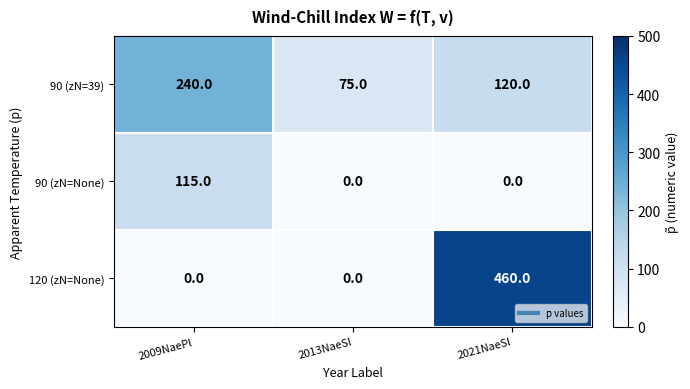

Where is 90 (zN=39) nearest to the value 157?

2021NaeSl